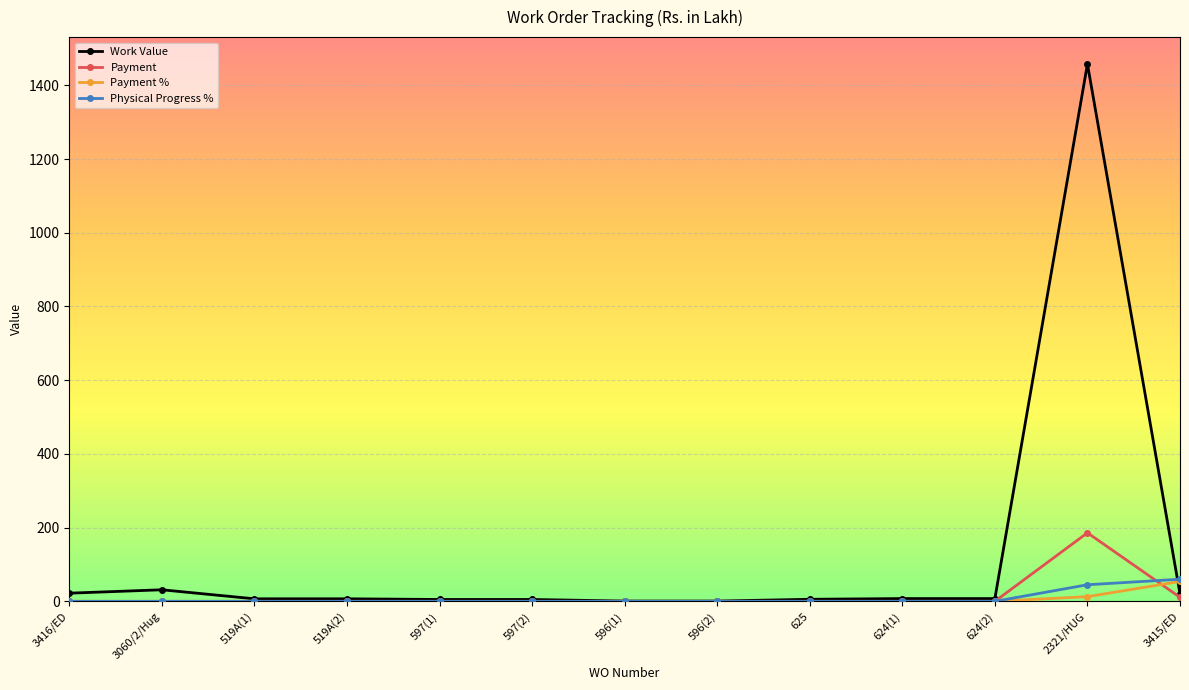

Between 519A(2) and 3415/ED, which series saw the biggest shift?

Physical Progress %